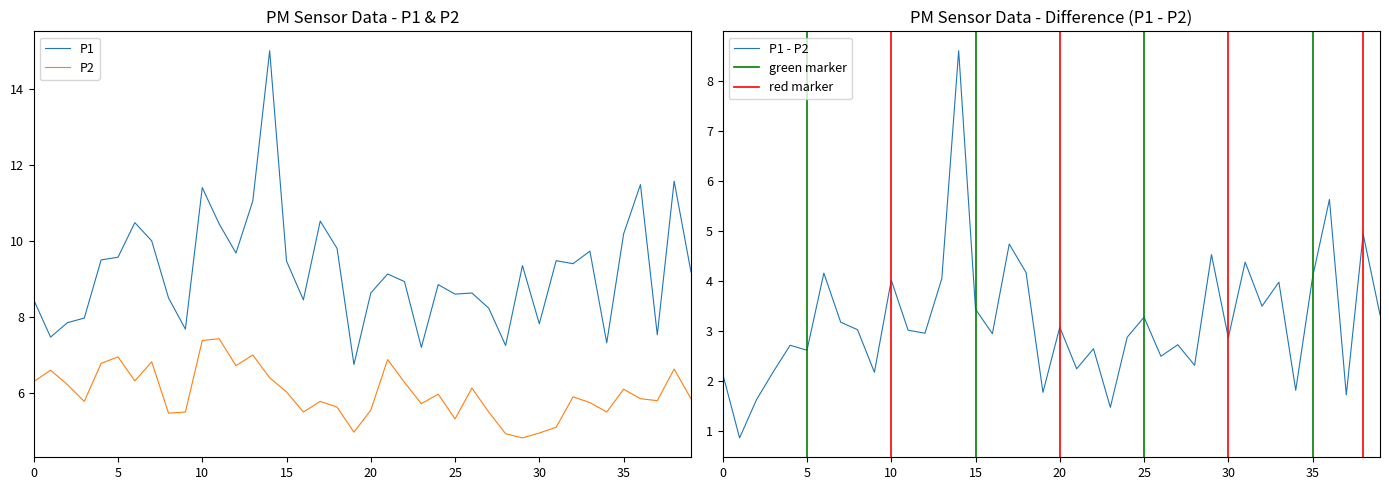

True or false: P1 and P2 intersect in this chart.

False